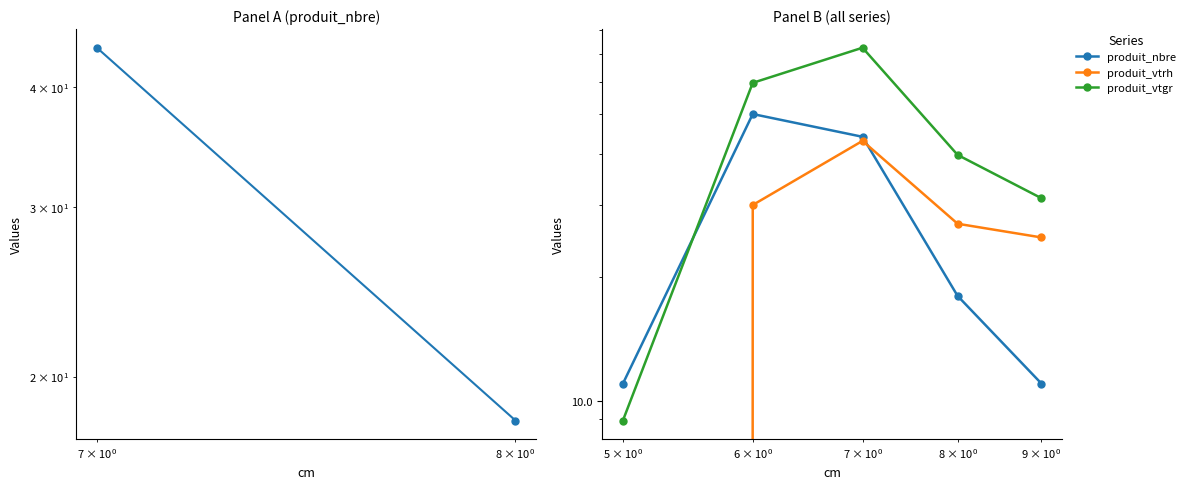

How many interior local peaks does the produit_vtrh series have?

1